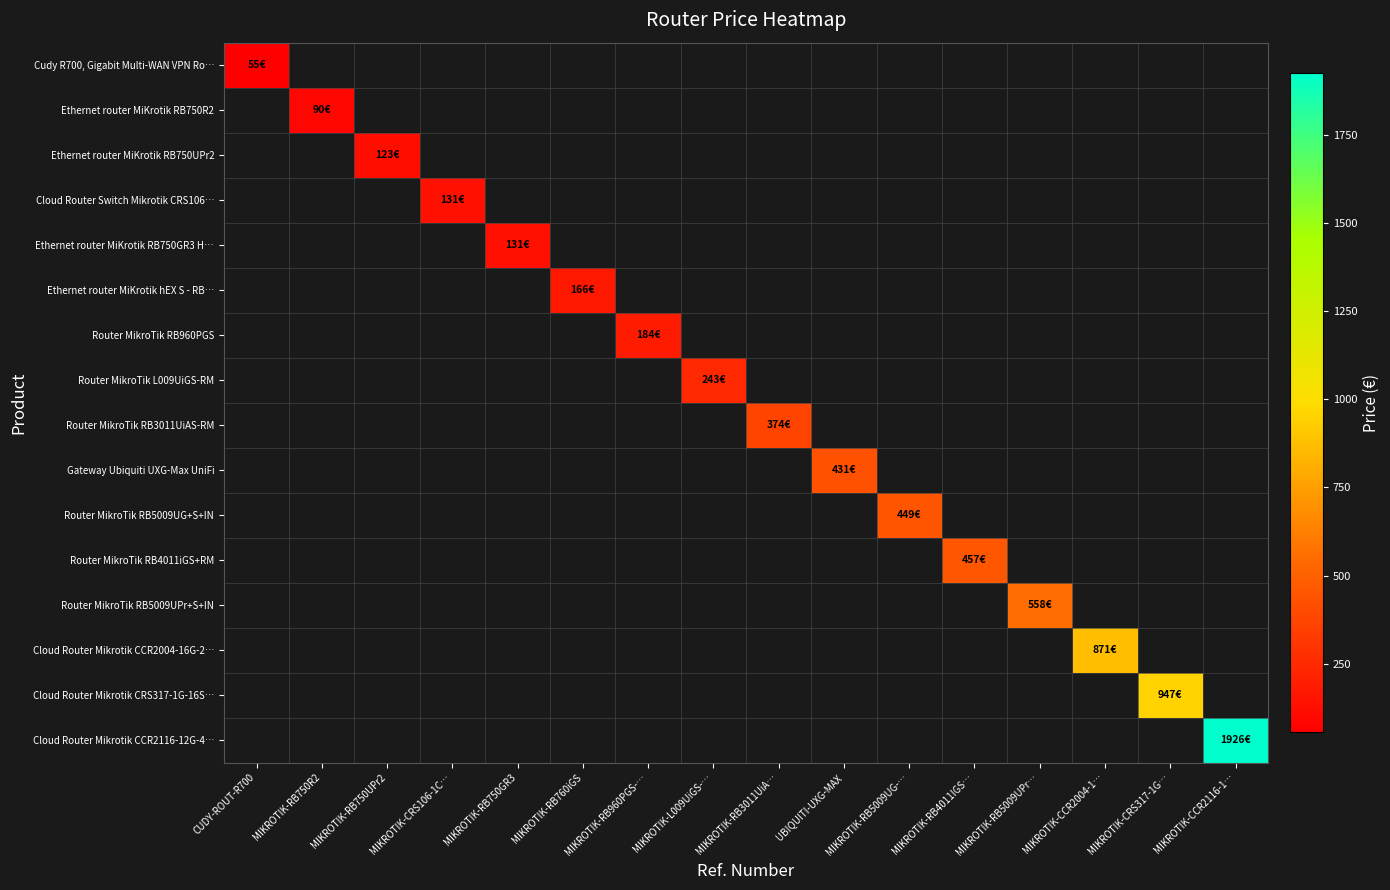

Which has a higher value, MIKROTIK-RB750R2 or MIKROTIK-CRS106-1C…?

MIKROTIK-CRS106-1C…